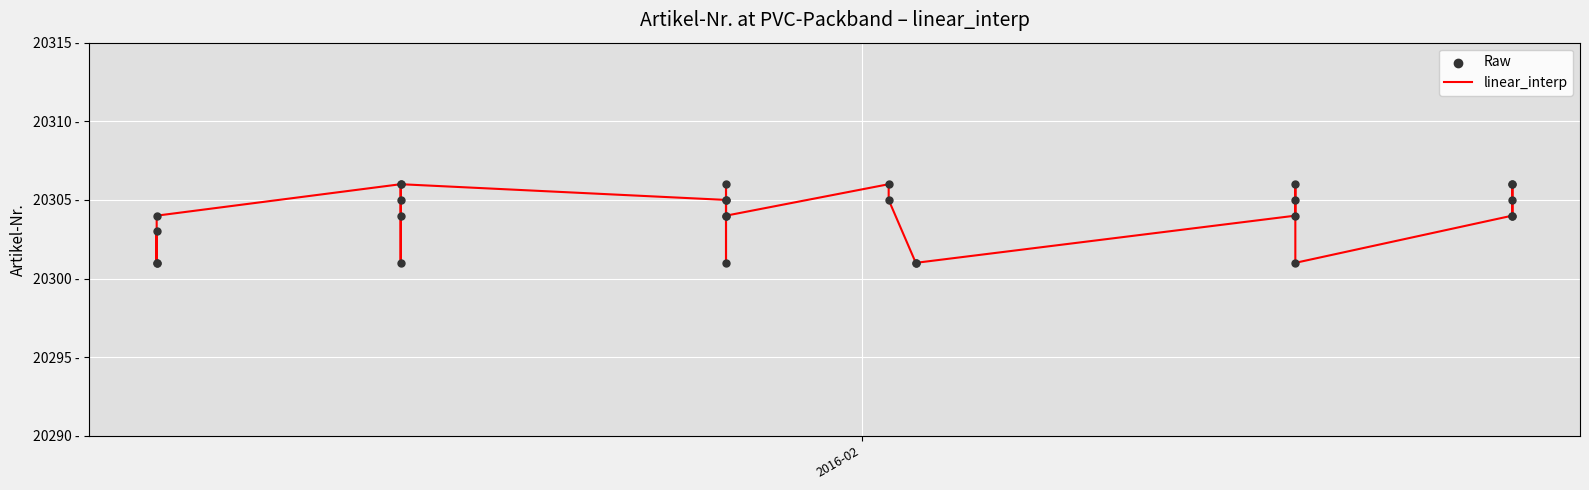

What are all the series names shown in the legend?

linear_interp, Raw